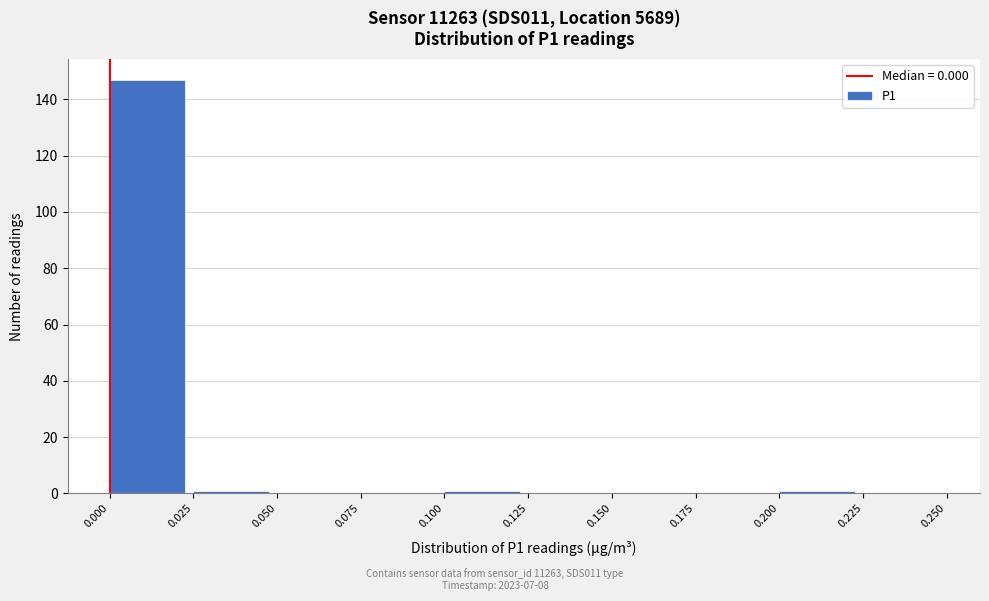

Reading left to right, list every bar in this chart as the range it spans on the x-axis followed by its height. The values are not printed on the chart, so give them approximately, as read against the axis.

0.000 to 0.025: 148
0.025 to 0.050: under 2
0.050 to 0.075: 0
0.075 to 0.100: 0
0.100 to 0.125: under 2
0.125 to 0.150: 0
0.150 to 0.175: 0
0.175 to 0.200: 0
0.200 to 0.225: under 2
0.225 to 0.250: 0